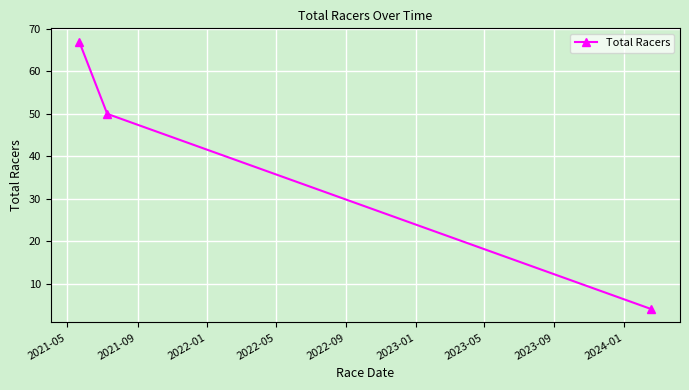

Reading left to right, what are all the values shown in this chart?

67	50	4